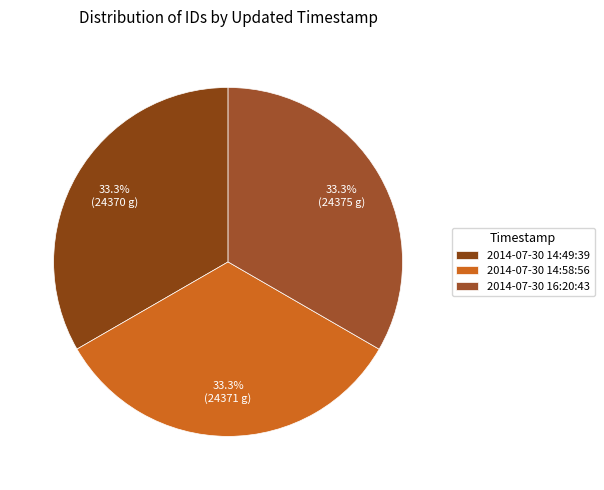

How many segments does this pie chart have?

3